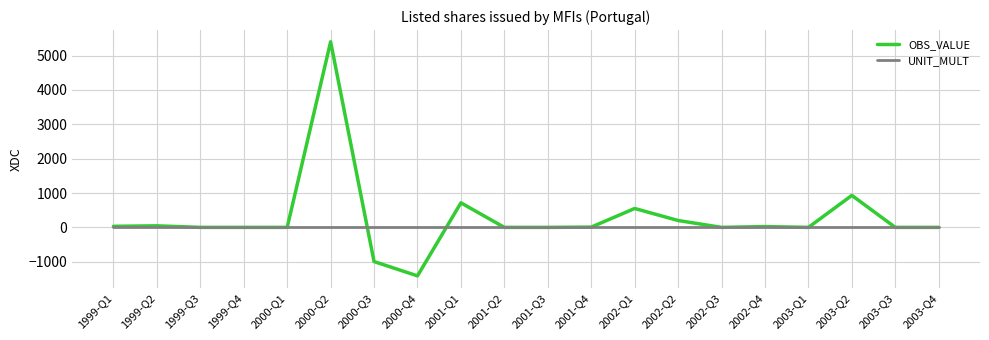

Rank the series by their maximum value, from highest to lowest.

OBS_VALUE, UNIT_MULT